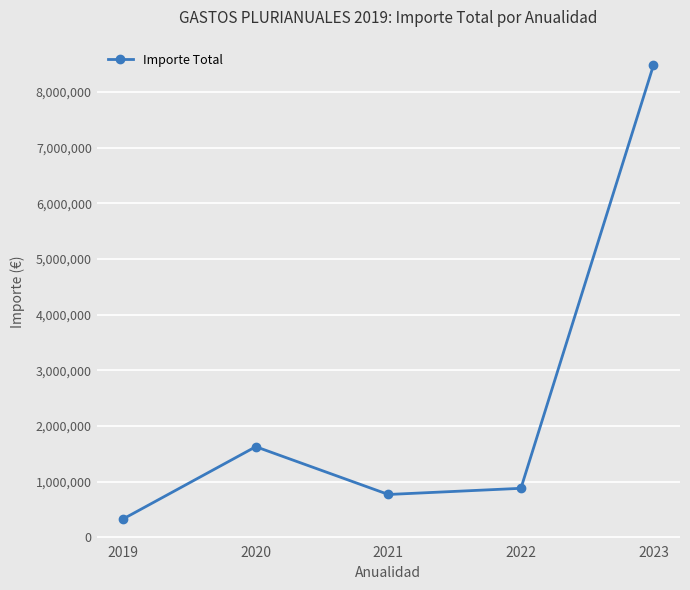

Reading left to right, what are all the values shown in this chart?

331668.0	1628085.1	770143.8	880892.1	8480290.4